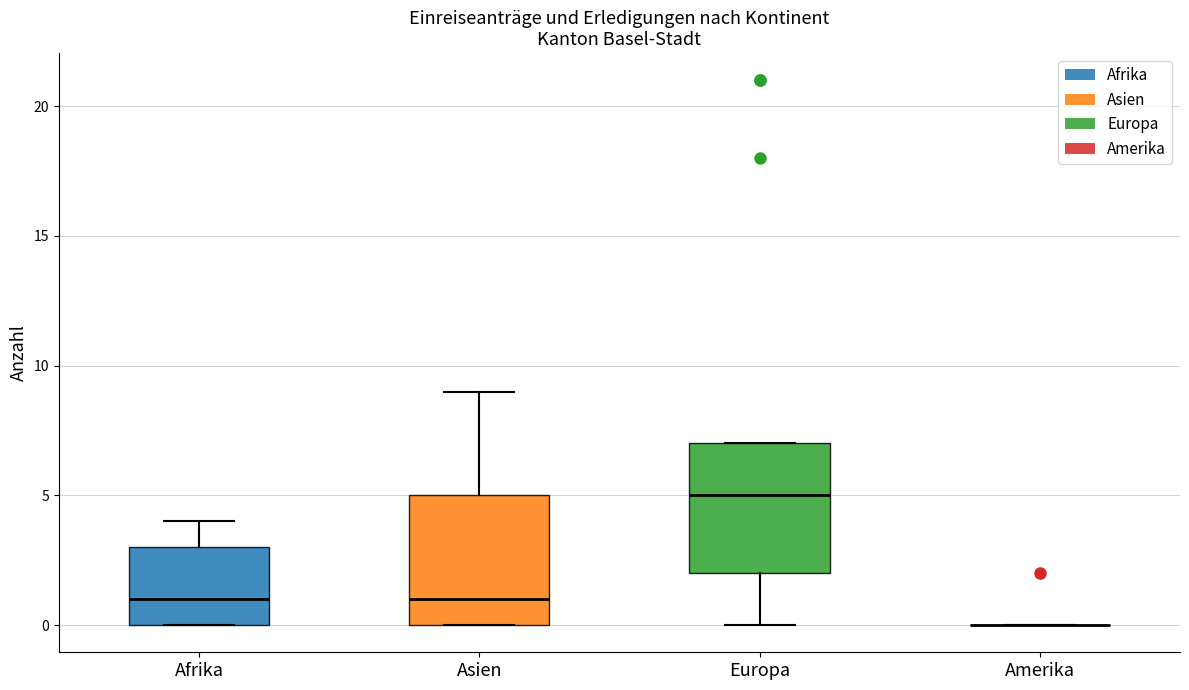

Reading left to right, transcribe this box plot: for each box, give where its median line is, the range the box spans, and where its two whiskers end, as read against the y-axis. The values are not printed on the chart, so give them approximately, as read against the axis.

Afrika: median 1, box 0 to 3, whiskers 0 to 4
Asien: median 1, box 0 to 5, whiskers 0 to 9
Europa: median 5, box 2 to 7, whiskers 0 to 7
Amerika: box collapsed to a line at 0, whiskers 0 to 0